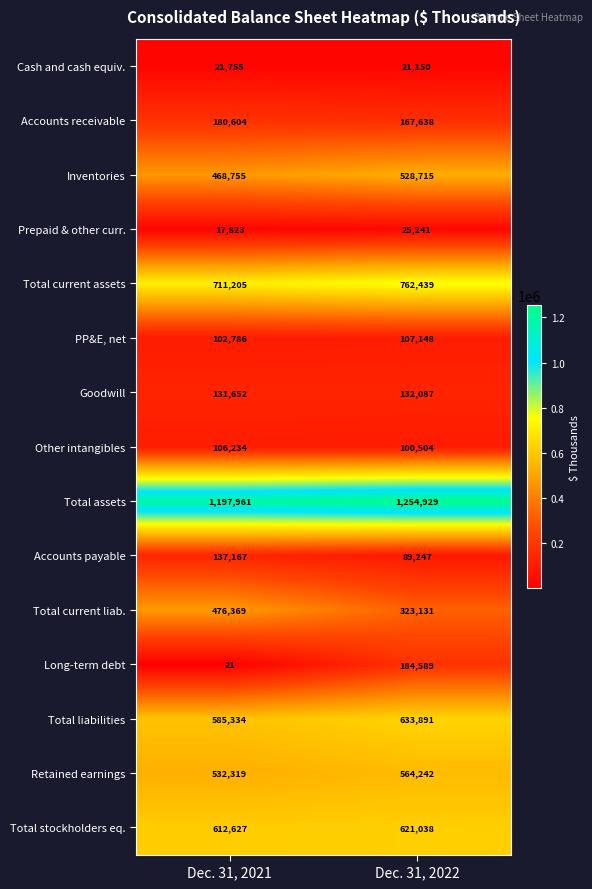

Where is Total liabilities nearest to the value 609612?

Dec. 31, 2021